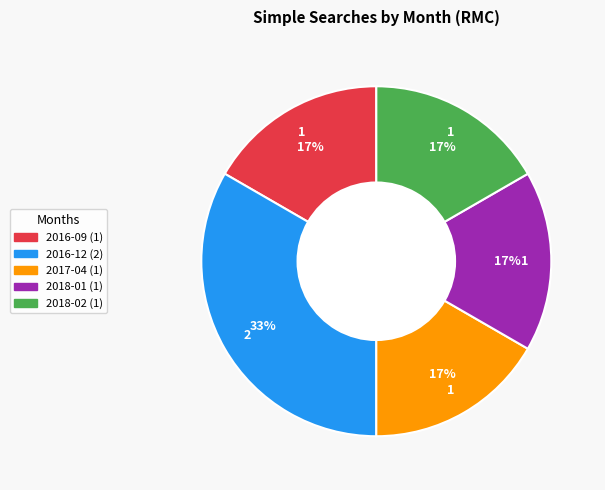

How many slices are in this pie chart?

5